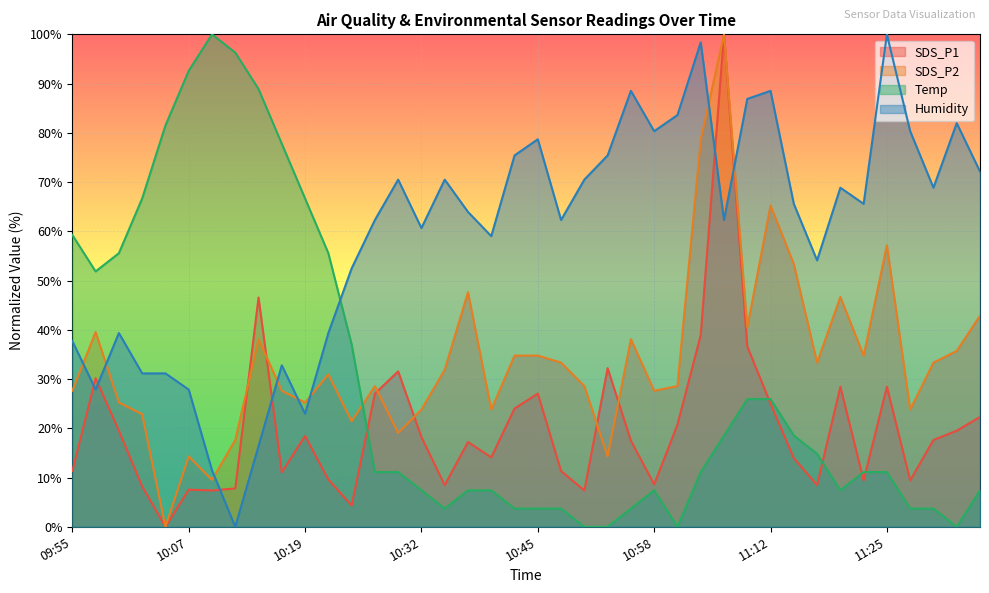

What is the label of the 19th point from the right?

10:47